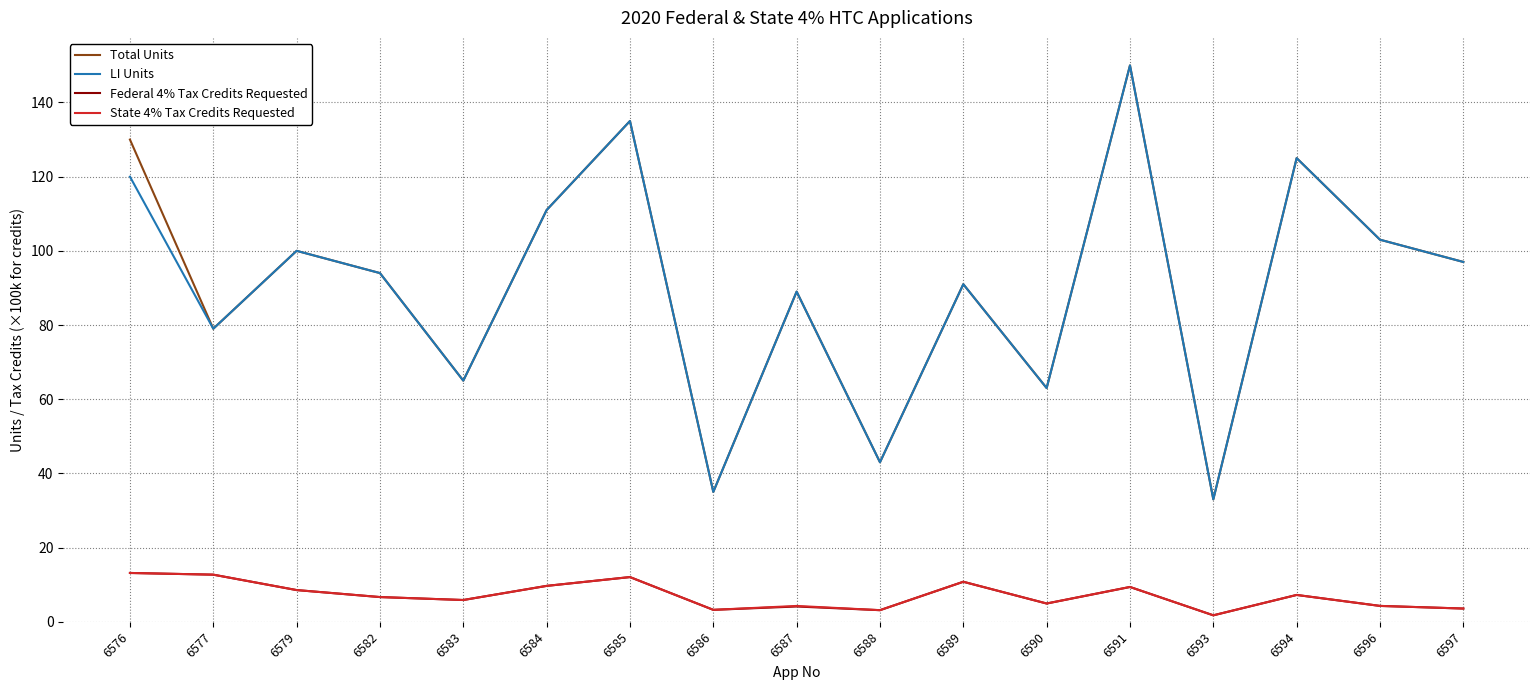

True or false: State 4% Tax Credits Requested and Total Units intersect in this chart.

False